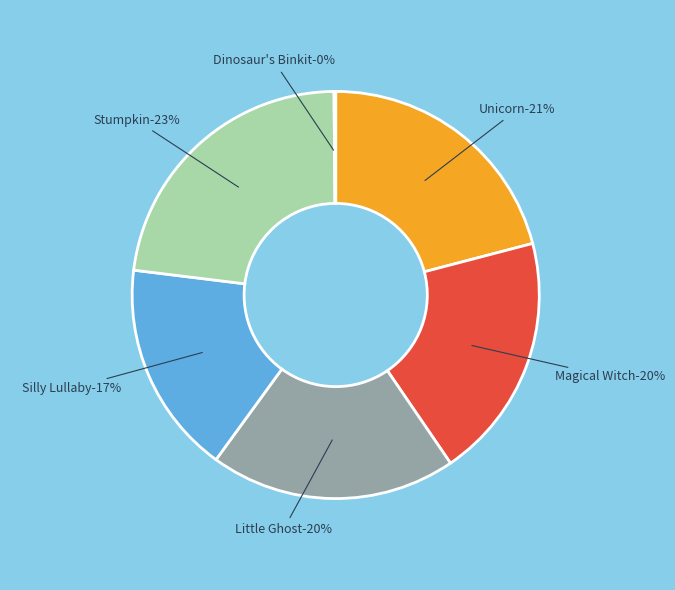

To the nearest percent, what percentage of the pie is Silly Lullaby?

17%